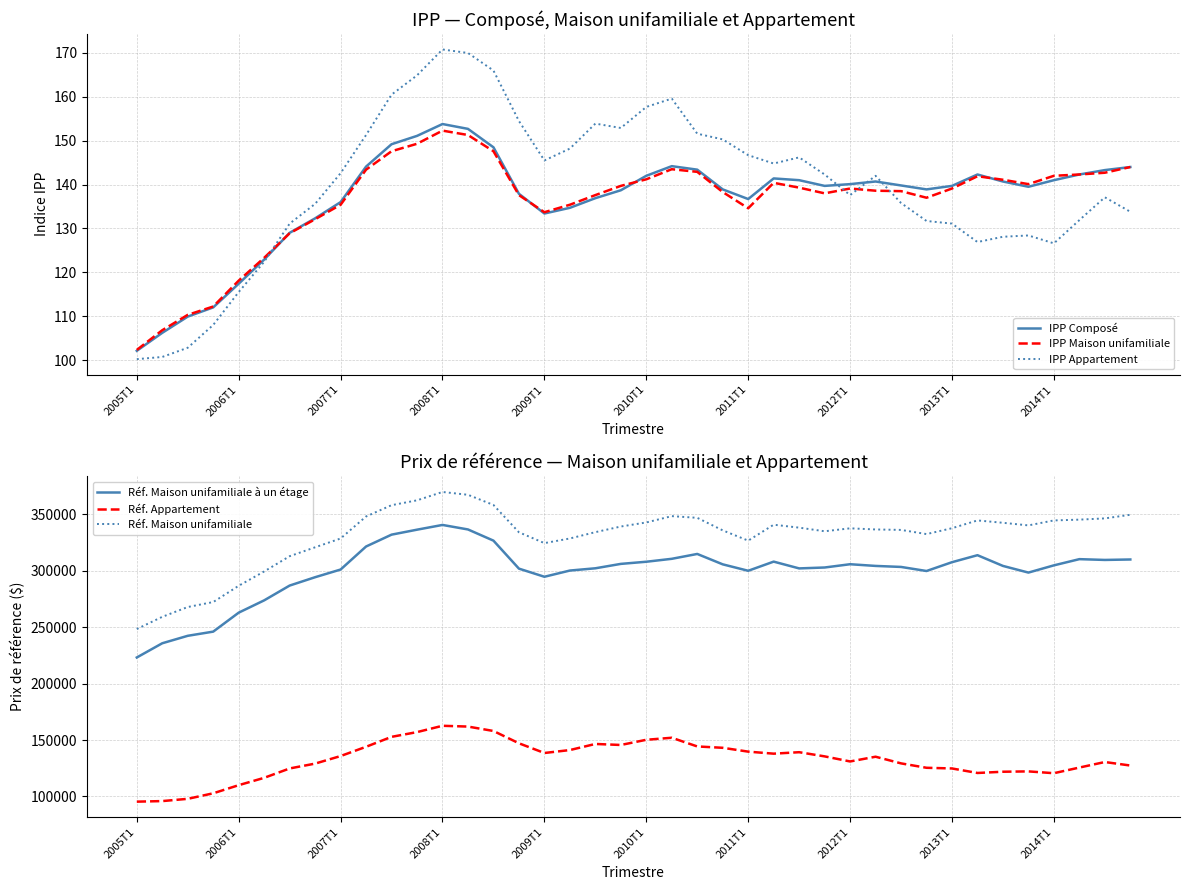

Which series has the widest spread of values?

Réf. Maison unifamiliale